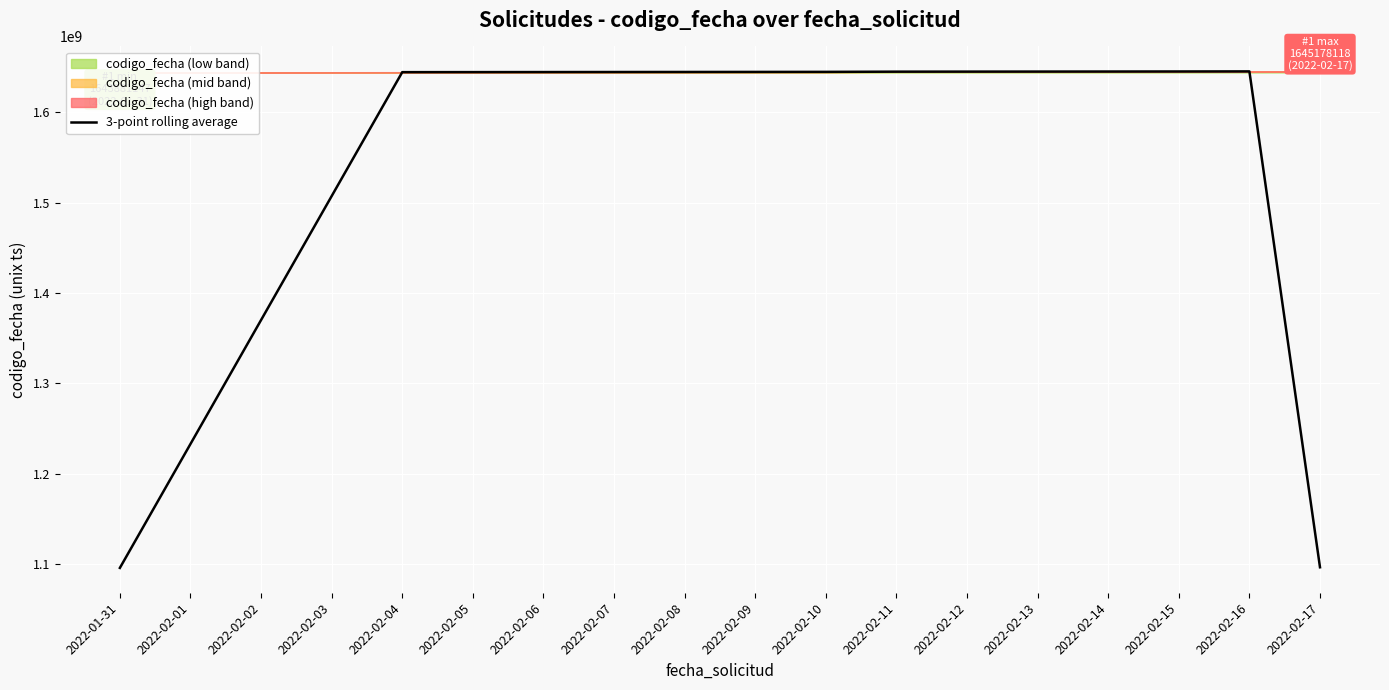

At which label is 3-point rolling average closest to 1370542159?

2022-02-04